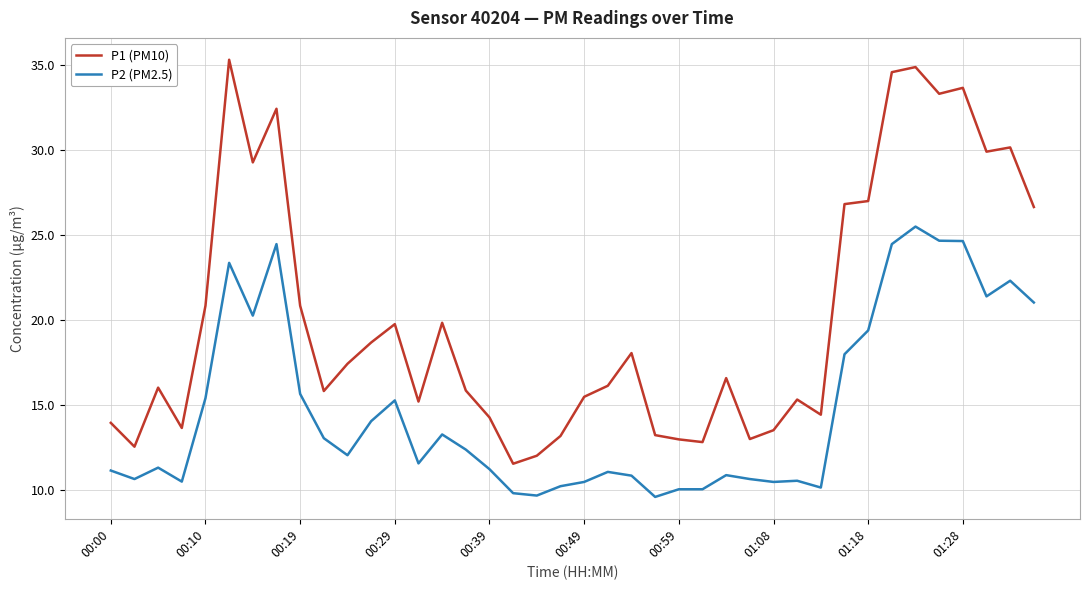

What is the lowest value of the P1 (PM10) series?

11.6